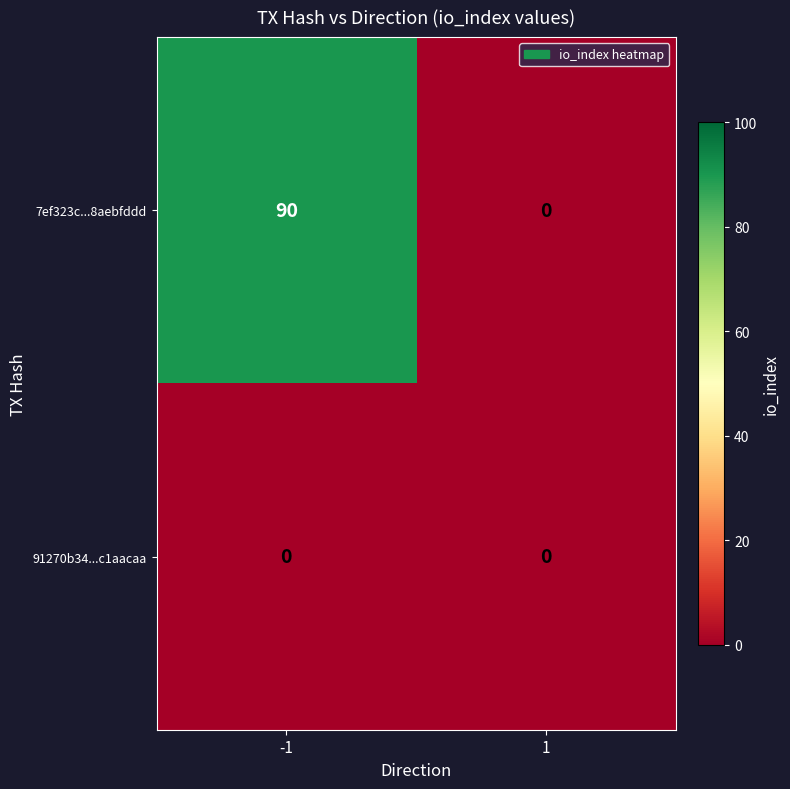

Is it true that 7ef323c...8aebfddd equals 33 at 1?

False